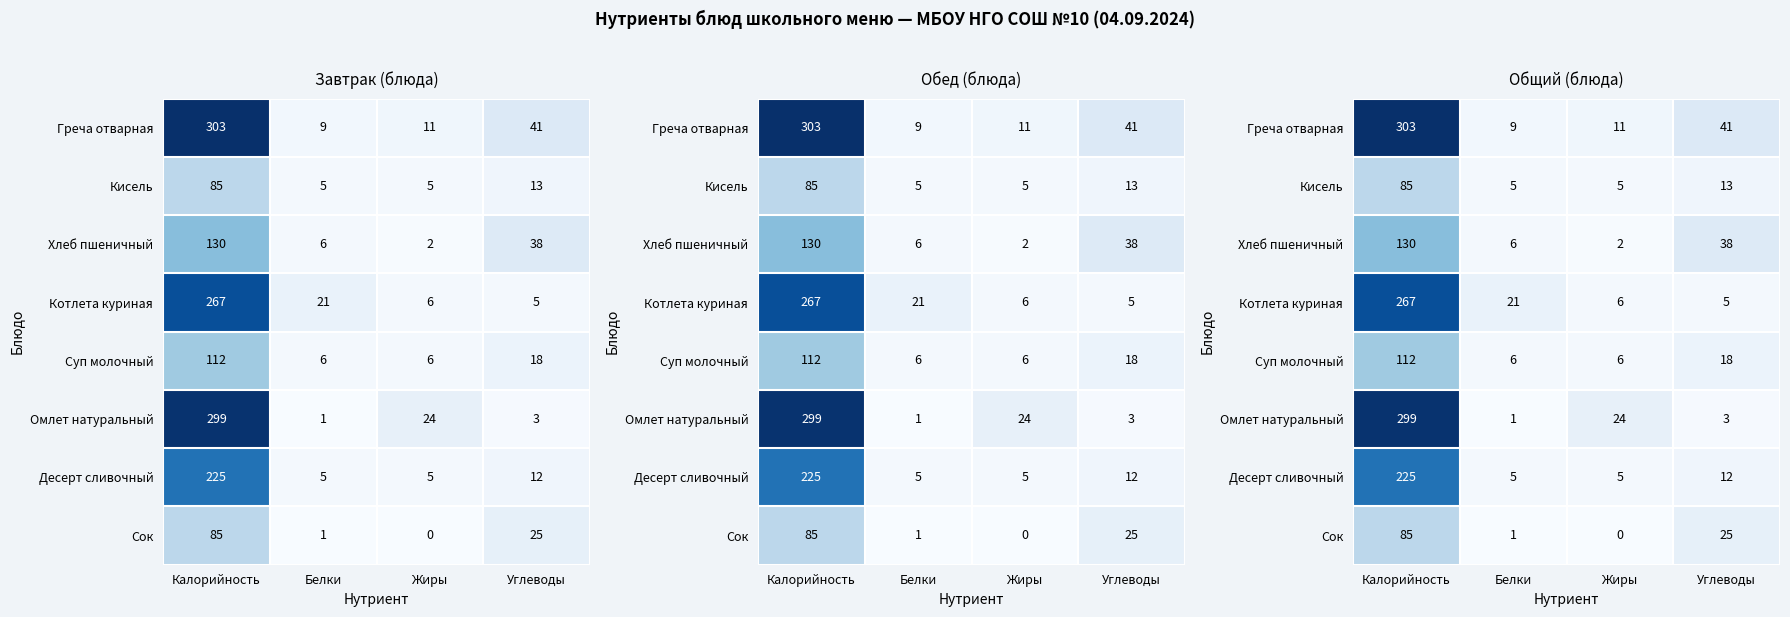

Which category has the lowest value in the Сок series?

Жиры